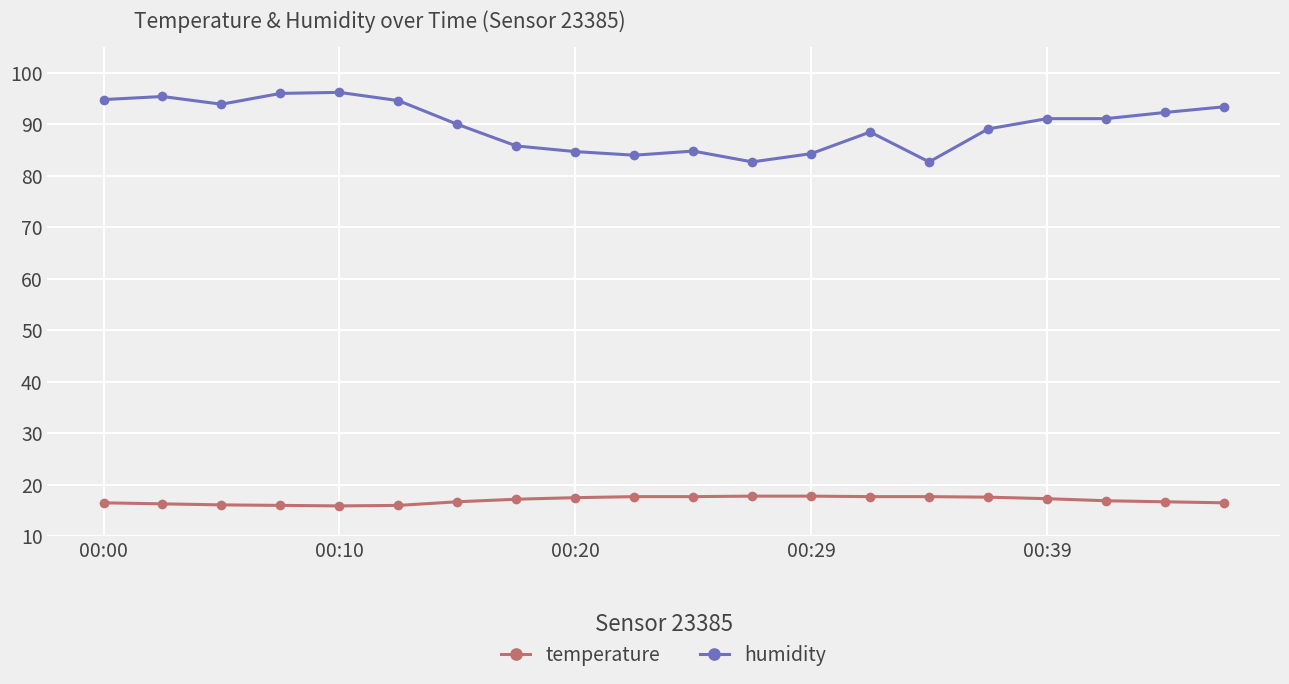

True or false: humidity and temperature cross at least once.

False